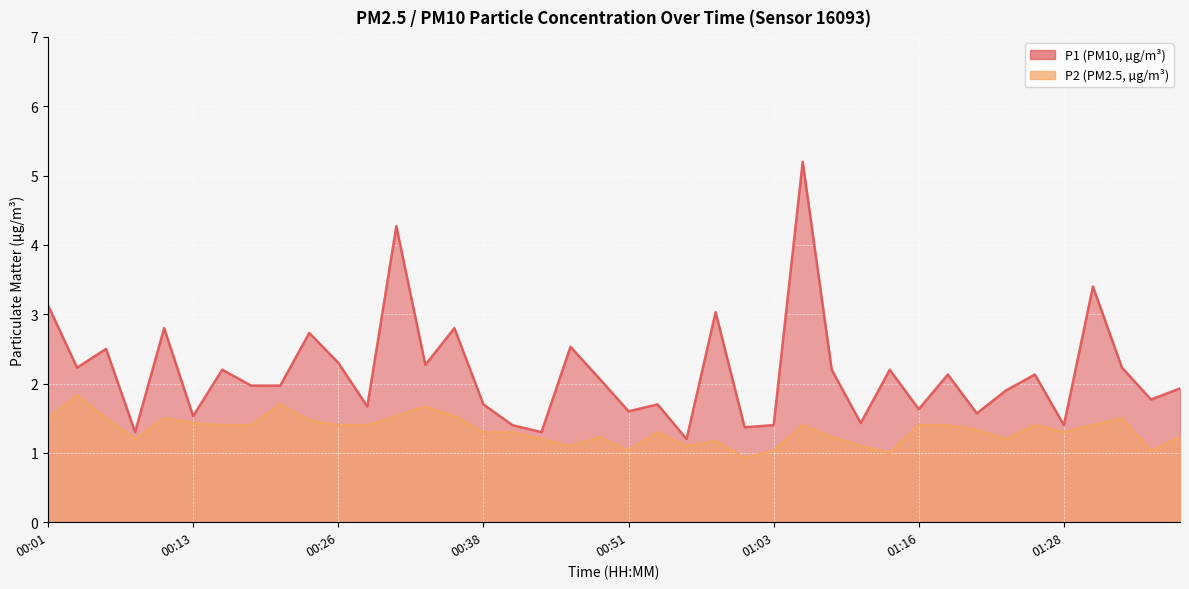

Which category has the lowest value in the P2 series?

01:01